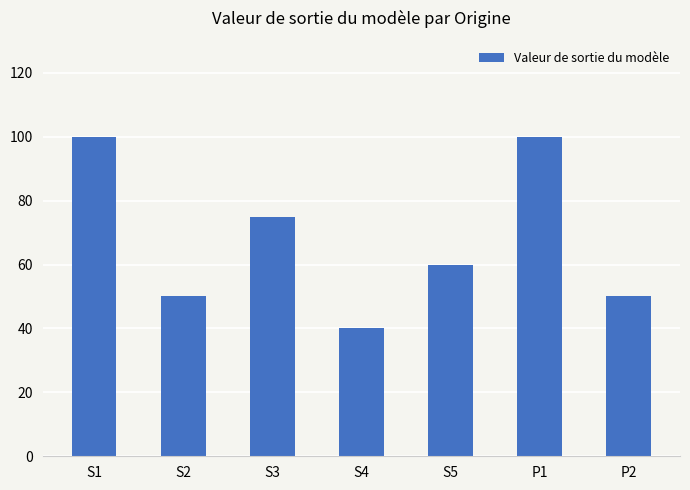

At which label does the data first exceed 60?

S1